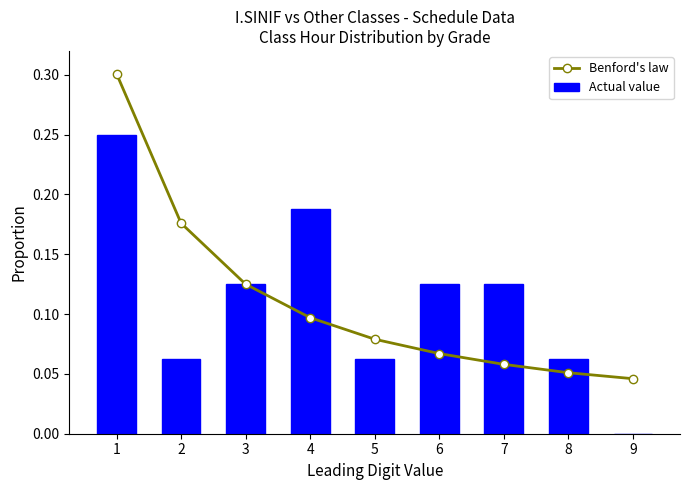

What is the average value of the Actual value series?

0.1